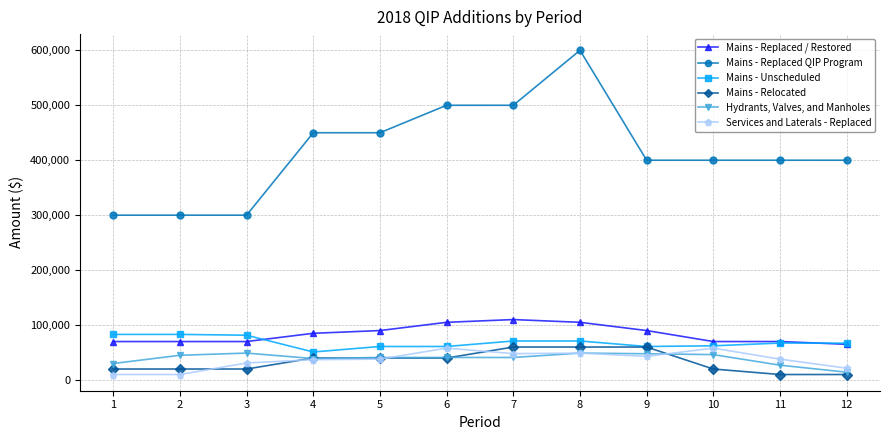

Which series has the largest range (max minus min)?

Mains - Replaced QIP Program